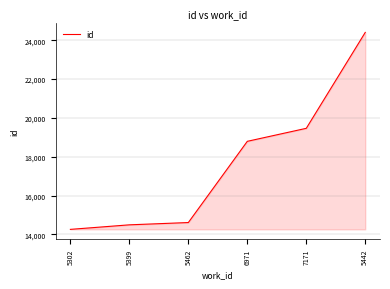

List the labels in order of value, smallest first.

5302, 5399, 5462, 6971, 7171, 5442